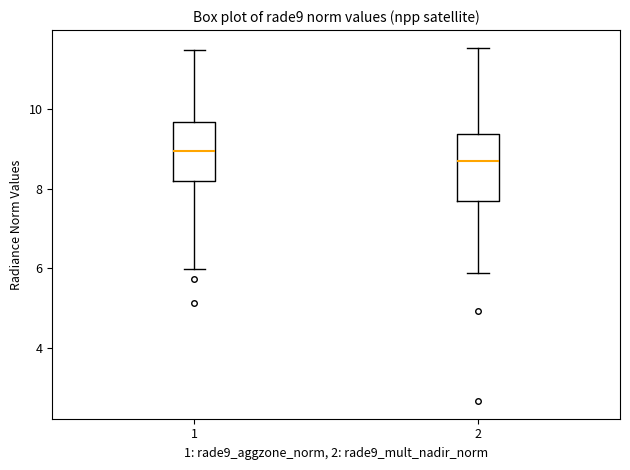

Which box's median line is the lowest?

2